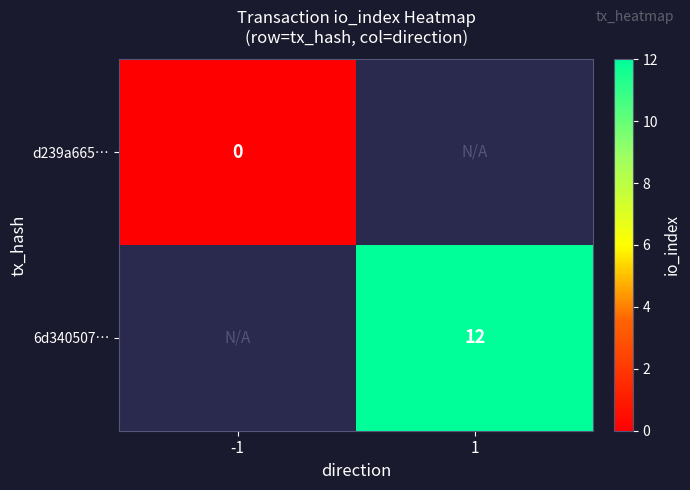

The 6d340507… series shows 12 at 1. True or false?

True